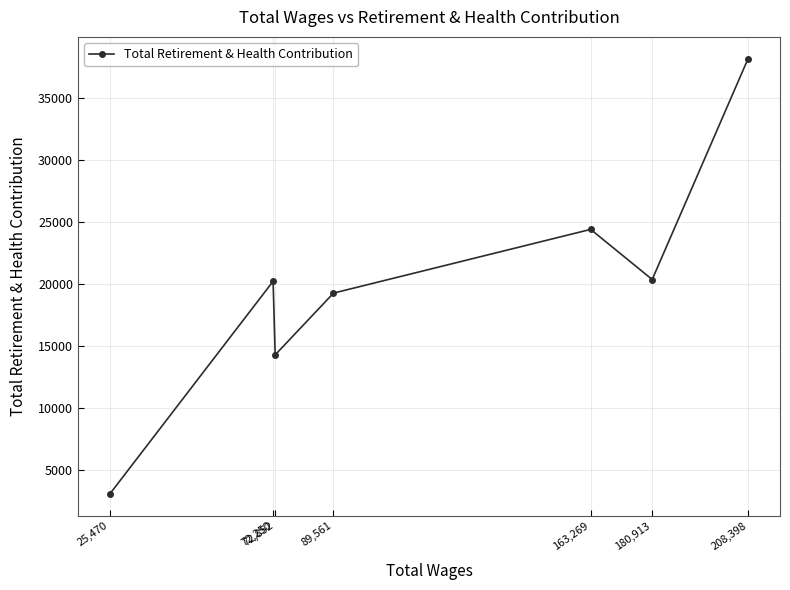

What is the difference between the second highest and minimum values?

21331